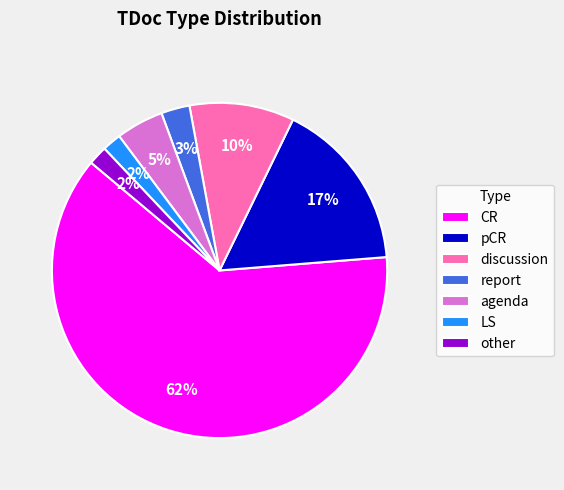

Combined, do agenda and CR account for over 50%?

Yes